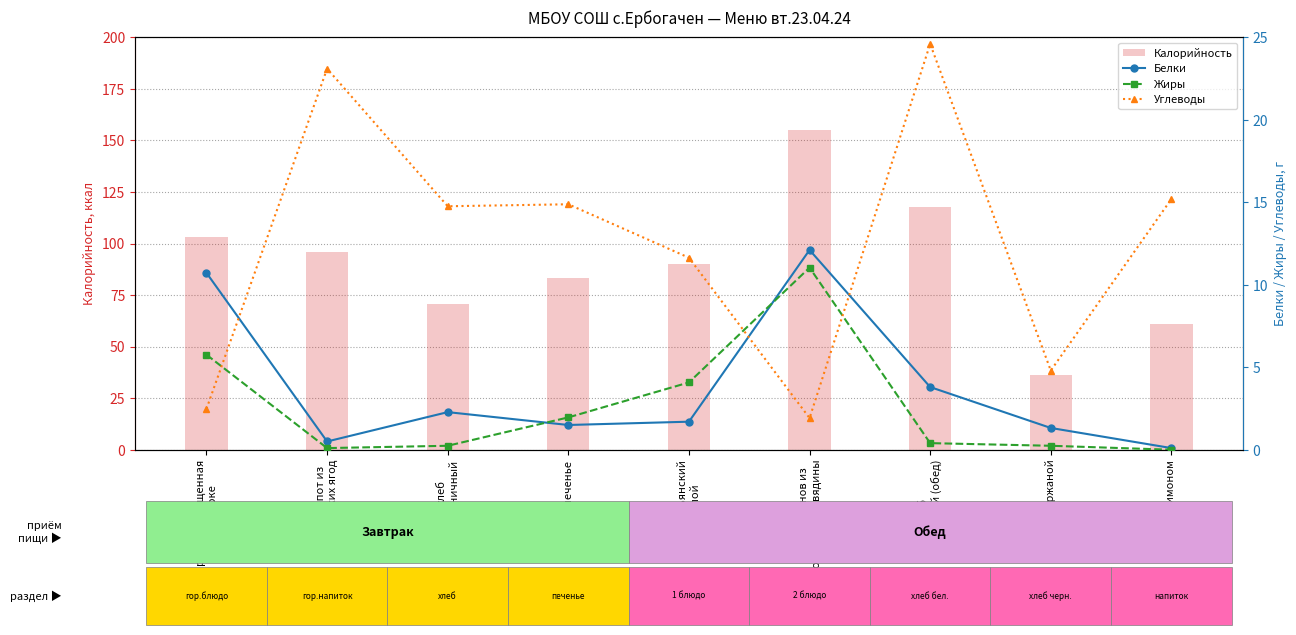

Which series has the widest spread of values?

Калорийность